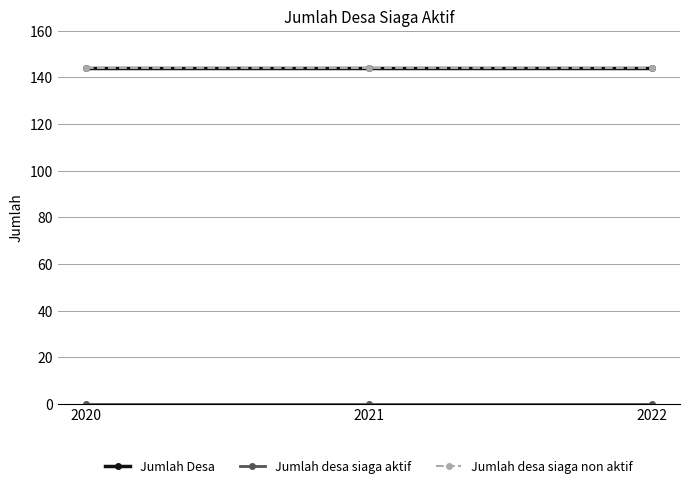

Which category has the lowest value in the Jumlah Desa series?

2020